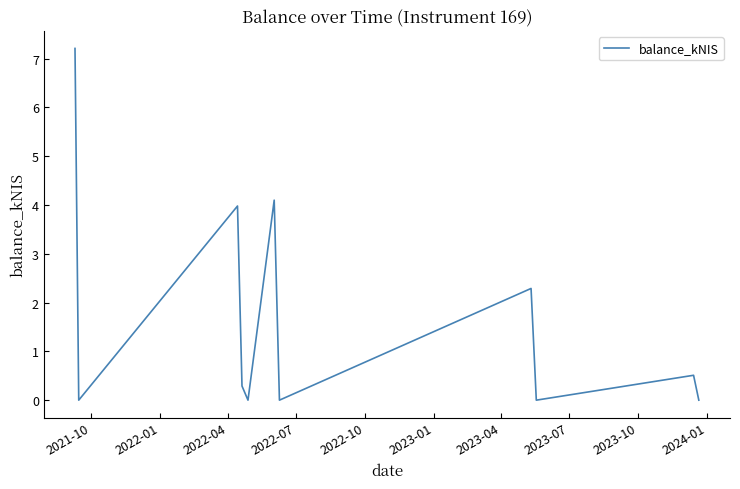

What is the difference between the maximum and minimum values?

7.2